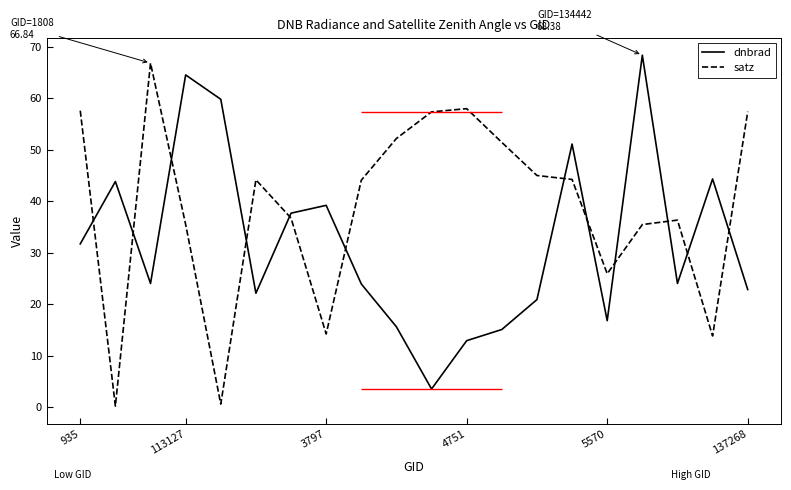

What is the label of the 19th point from the left?

18